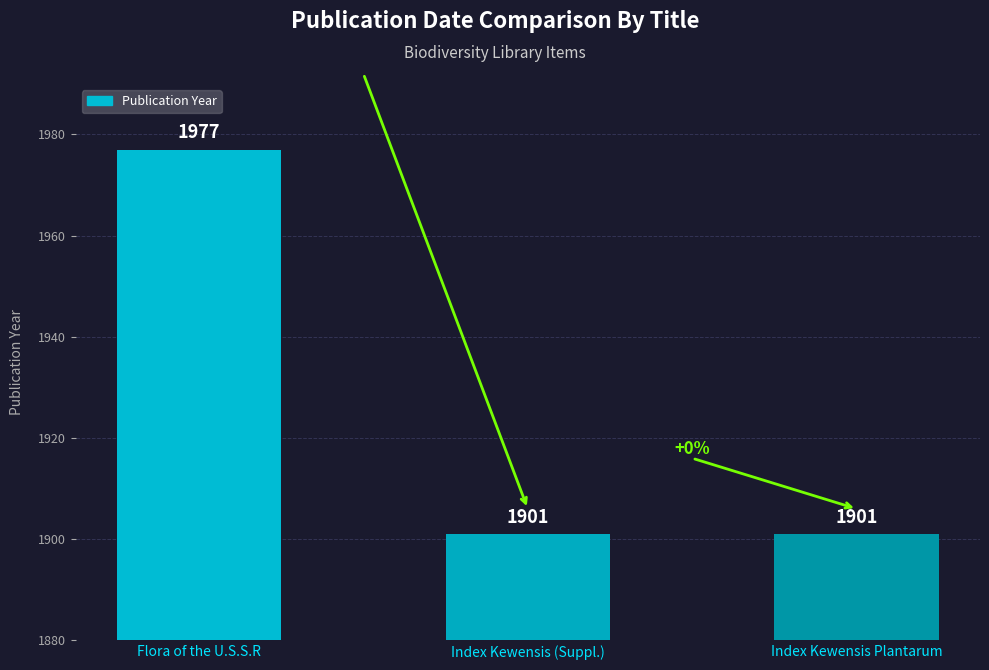

What is the label of the 3rd bar from the right?

Flora of the U.S.S.R